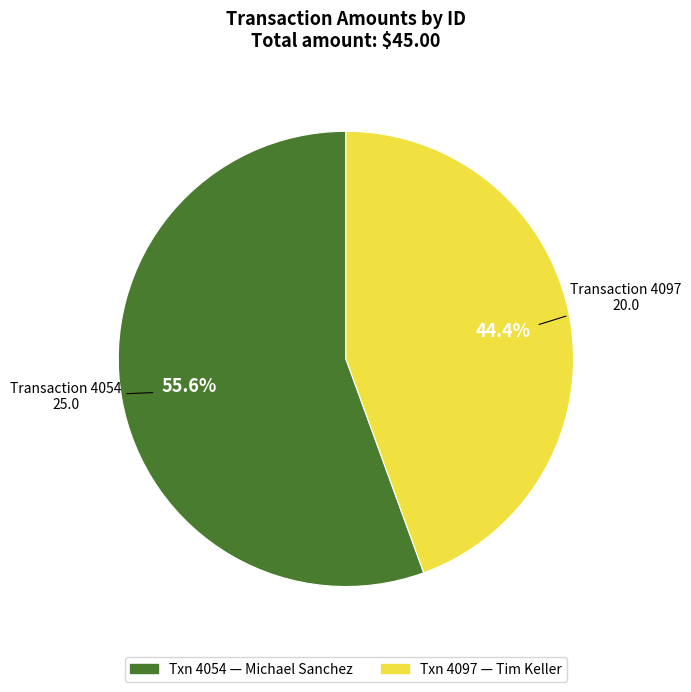

Does any single category account for the majority?

Yes